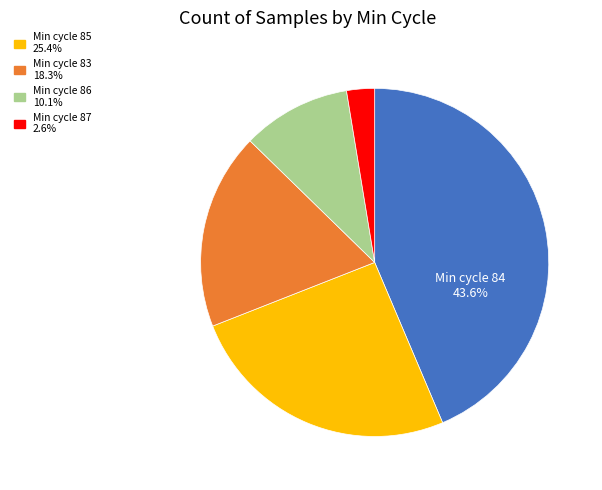

Is there any slice that represents more than half of the pie?

No